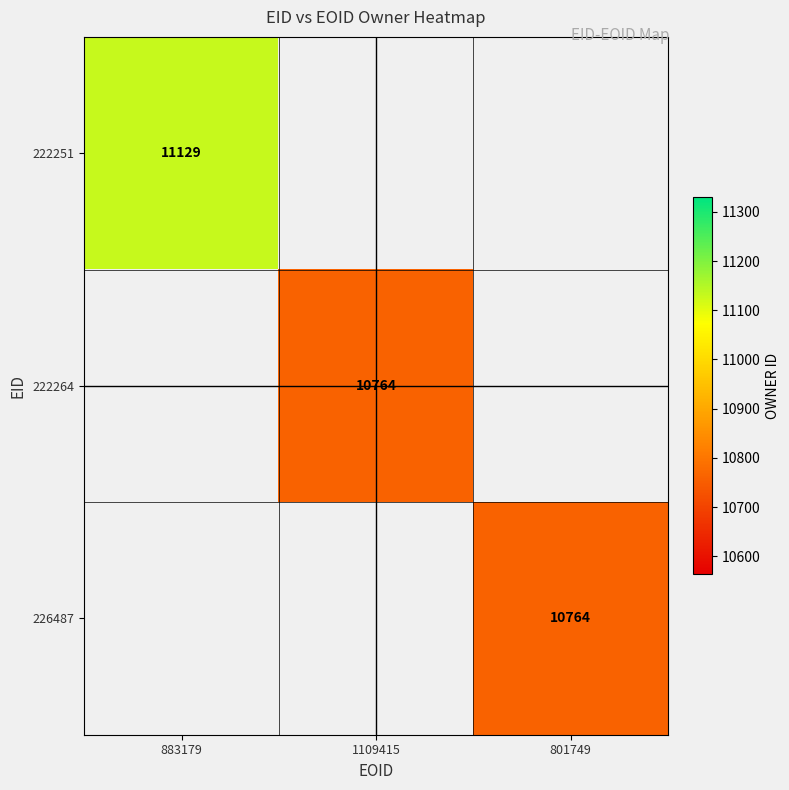

The value of 226487 at 801749 is 17331. True or false?

False